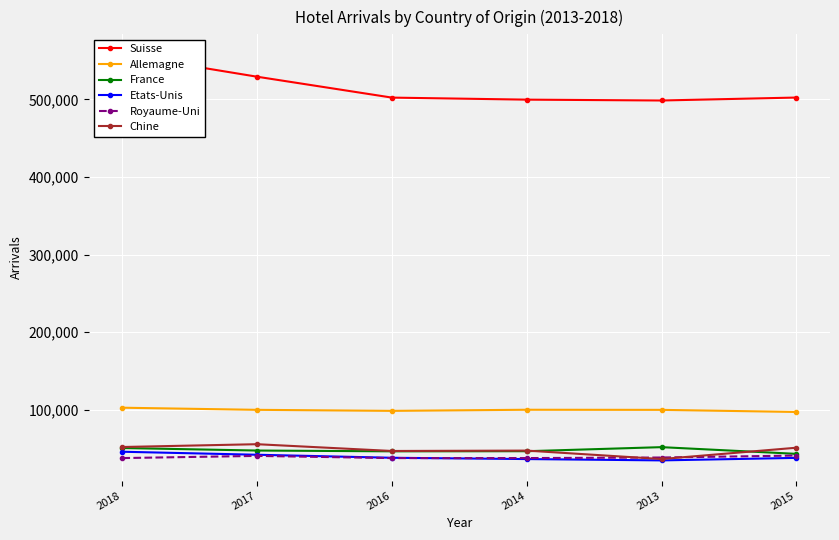

Between 2013 and 2016, which is larger?

2016